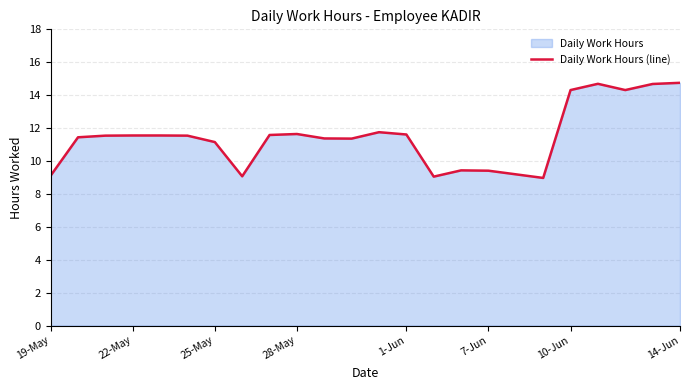

True or false: the data shows 11.6 at 1-Jun.

True